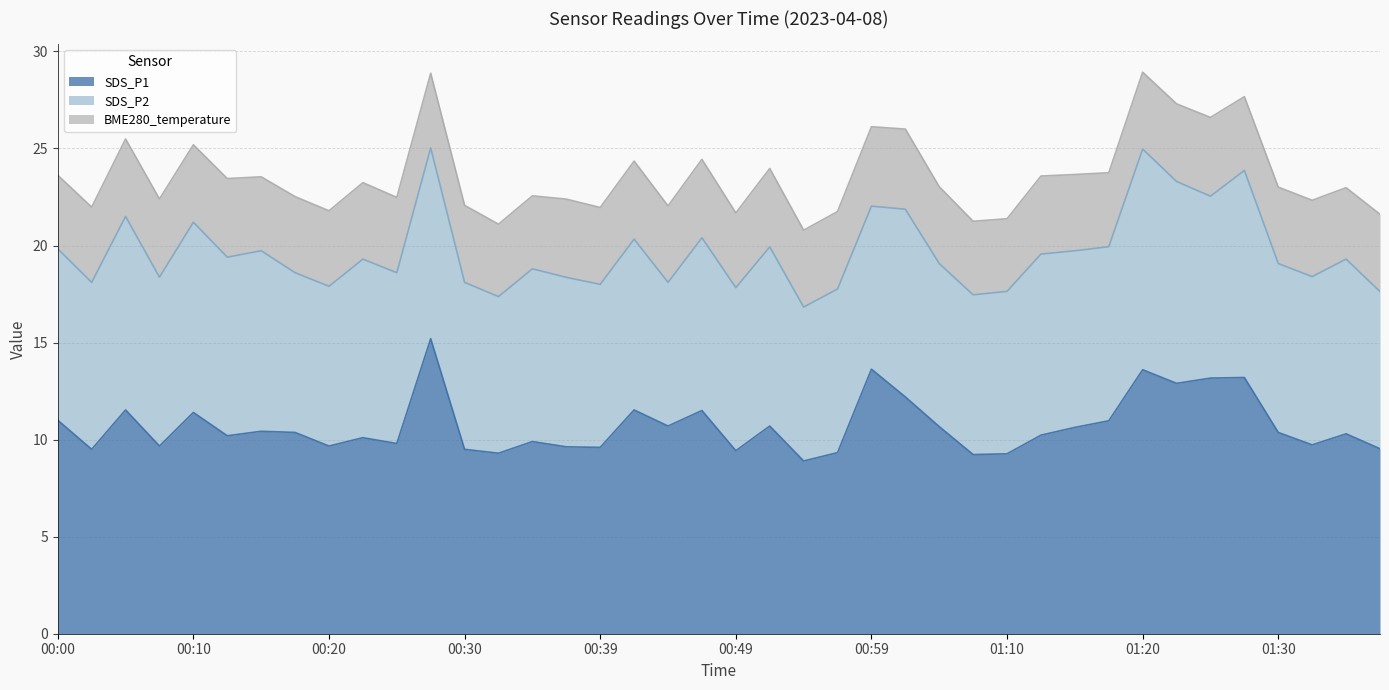

What is the value of the SDS_P1 point at the 34th from the left?

12.9